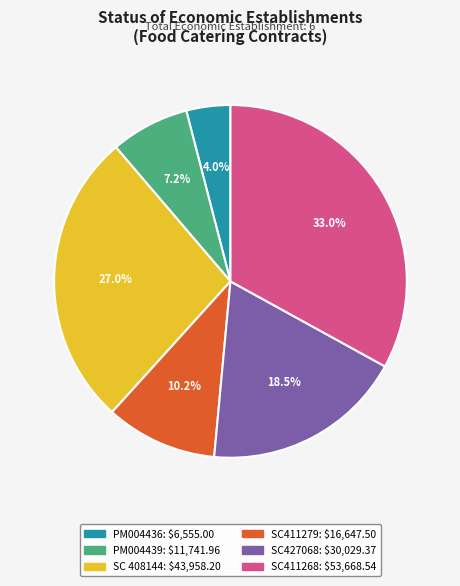

What portion of the pie excludes SC 408144?

73.0%